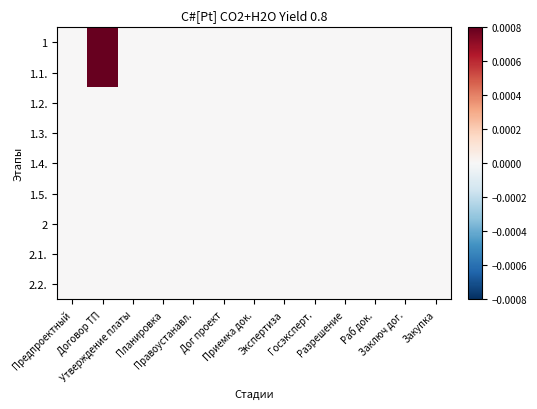

Which has a higher value, Правоустанавл. or Заключ дог.?

Правоустанавл.